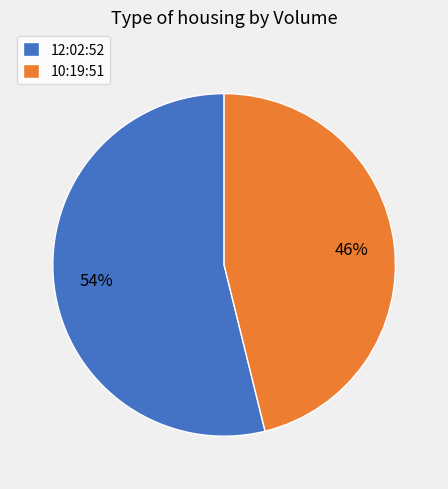

The 10:19:51 slice represents 55% of the pie. True or false?

False